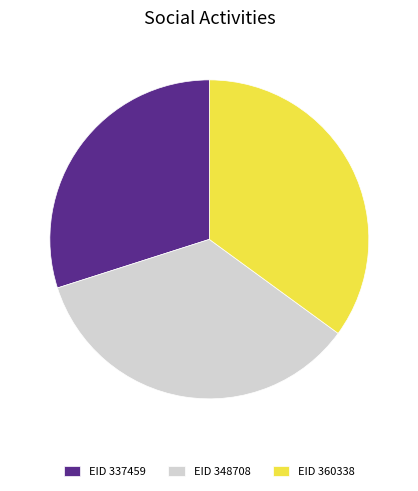

What is the smallest slice in the pie chart?

EID 337459